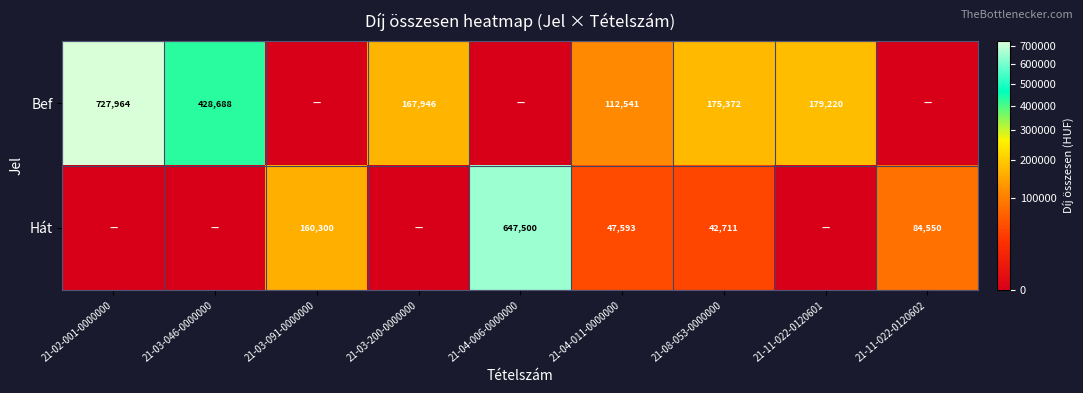

The value of Bef at 21-02-001-0000000 is 727964. True or false?

True